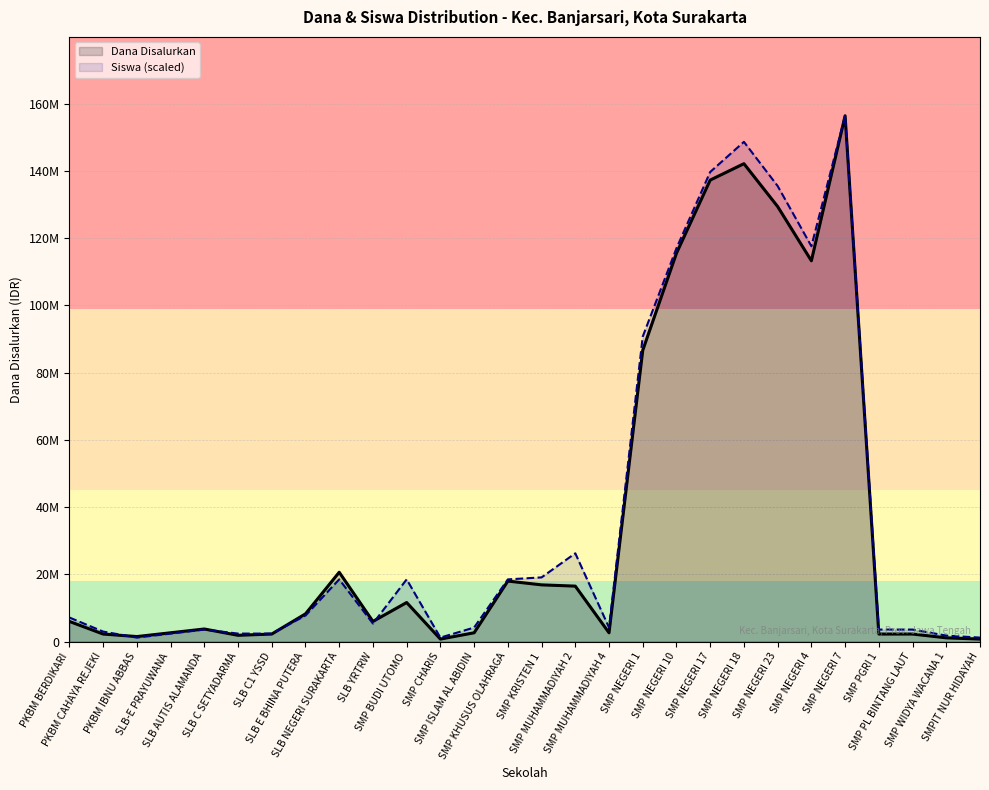

The Siswa (scaled) series shows 47307520.6 at SMP NEGERI 10. True or false?

False